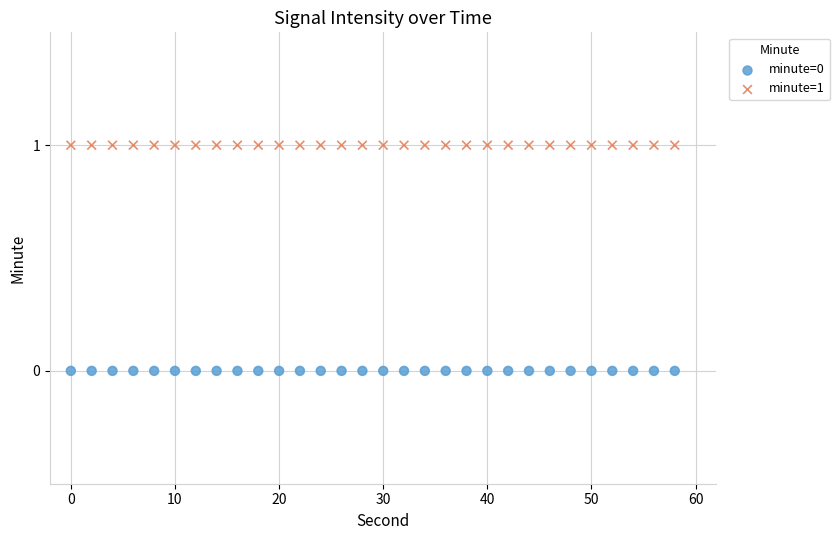

Which series contains the lowest Y value?

minute=0